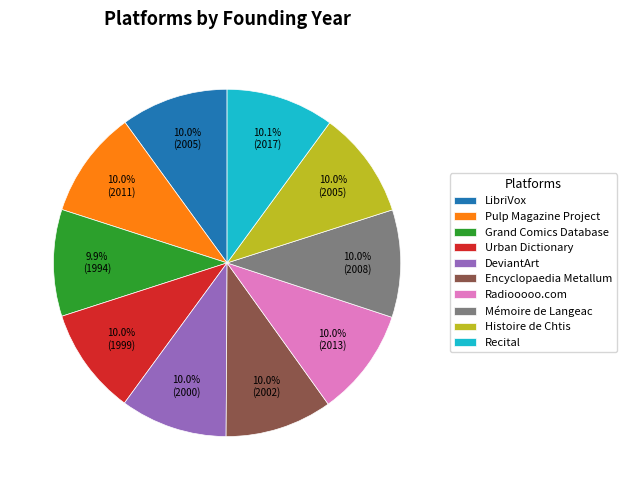

How many segments does this pie chart have?

10